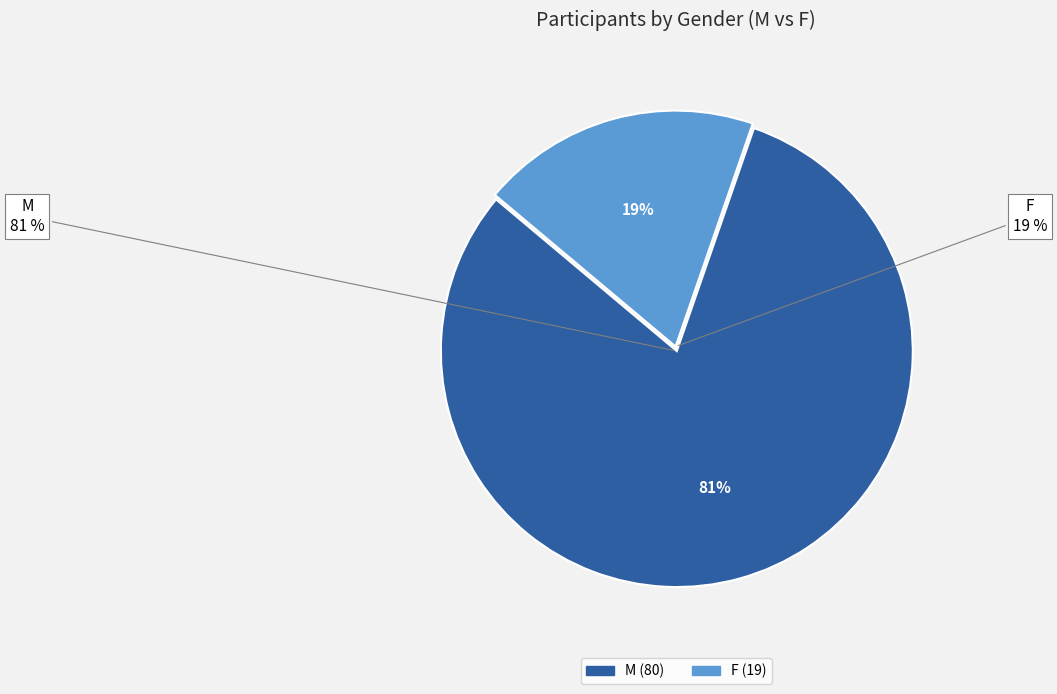

What is the total percentage of F and M?

100.0%